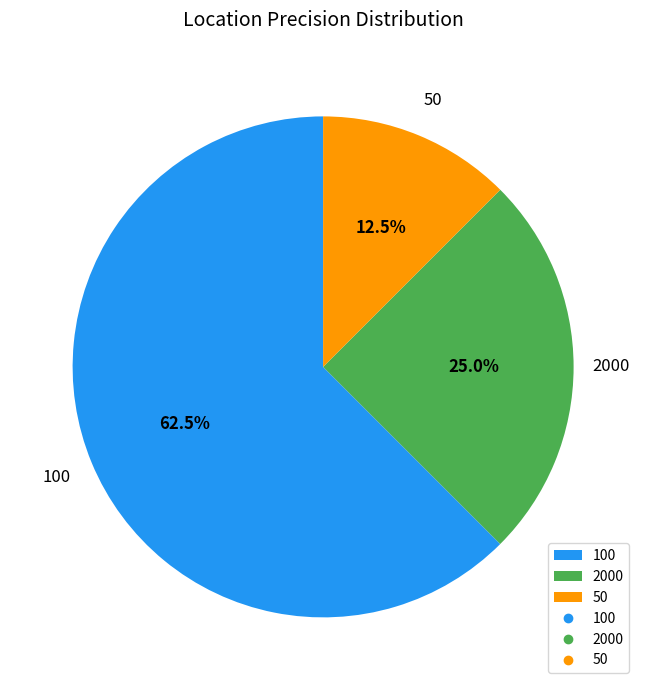

What is the ratio of the value at 100 to the value at 2000?

2.5